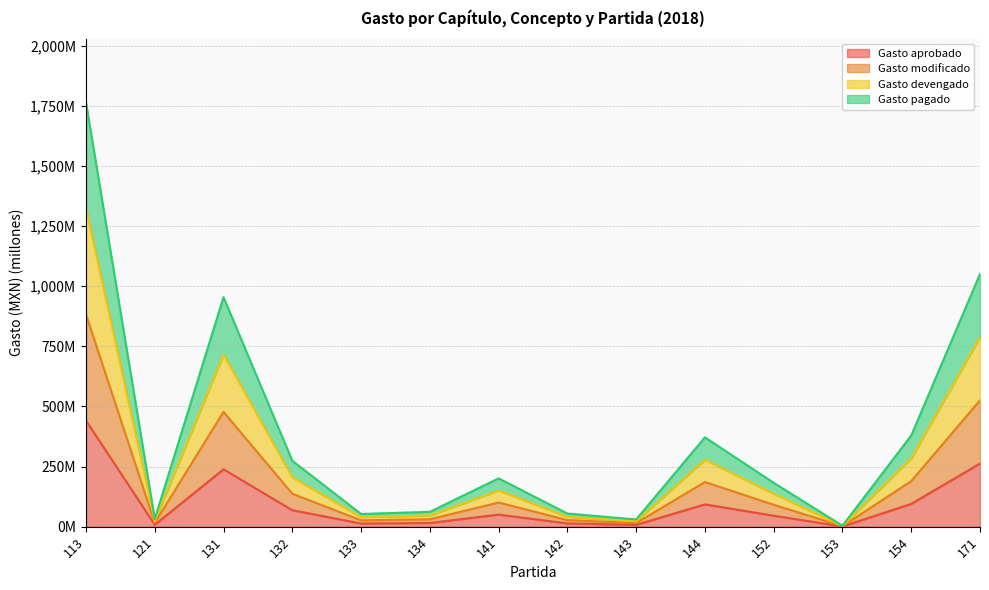

What is the total value across all series at 171?

2626.6